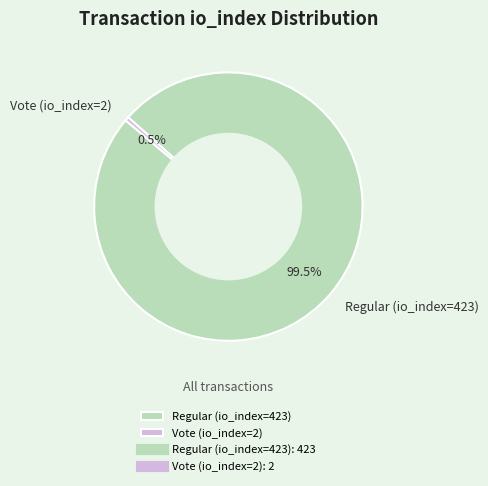

How many slices are in this pie chart?

2